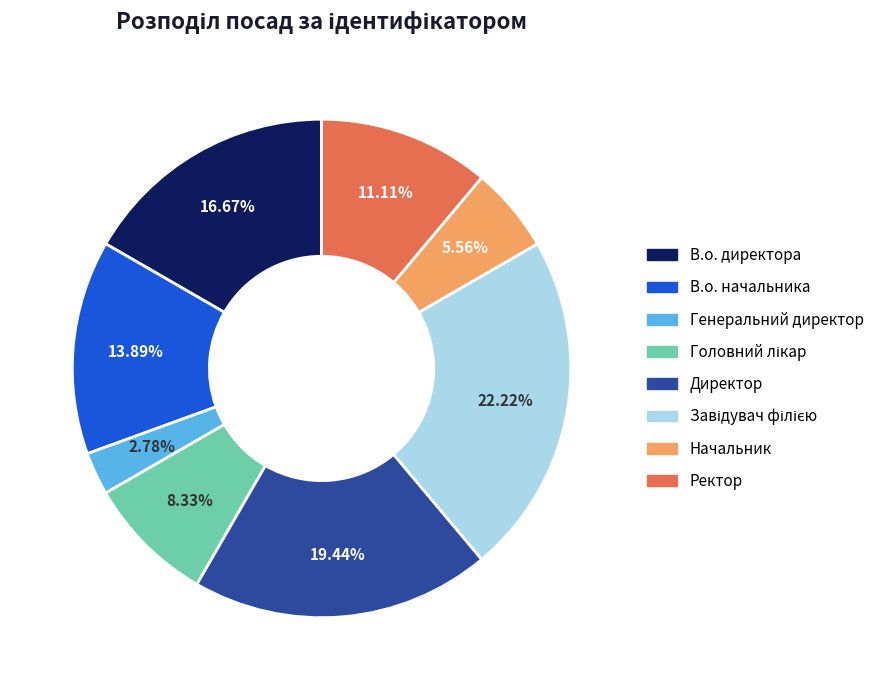

What portion of the pie excludes В.о. начальника?

86.1%